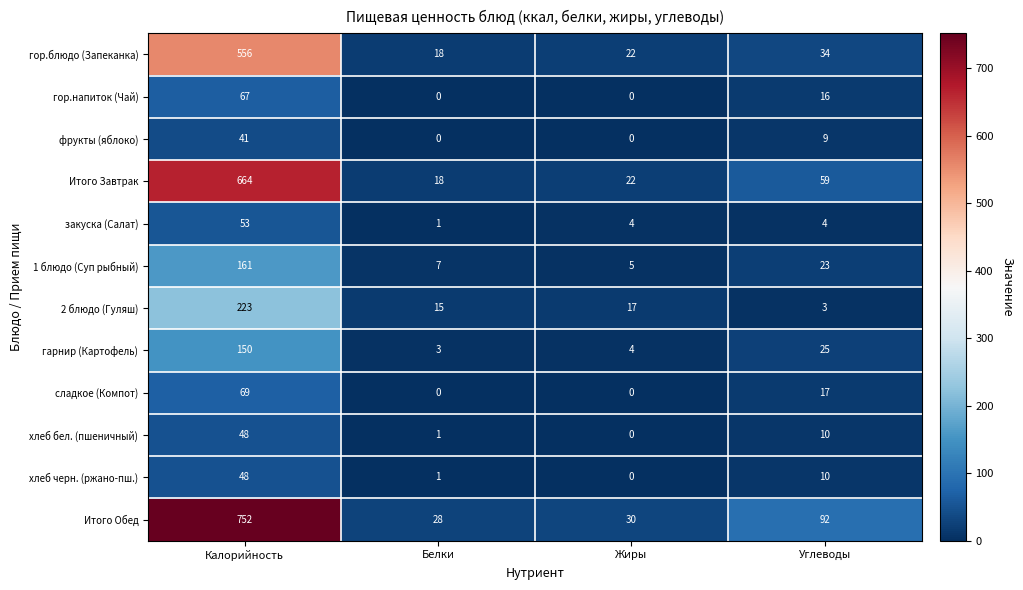

Which series has the largest total across all categories?

Итого Обед